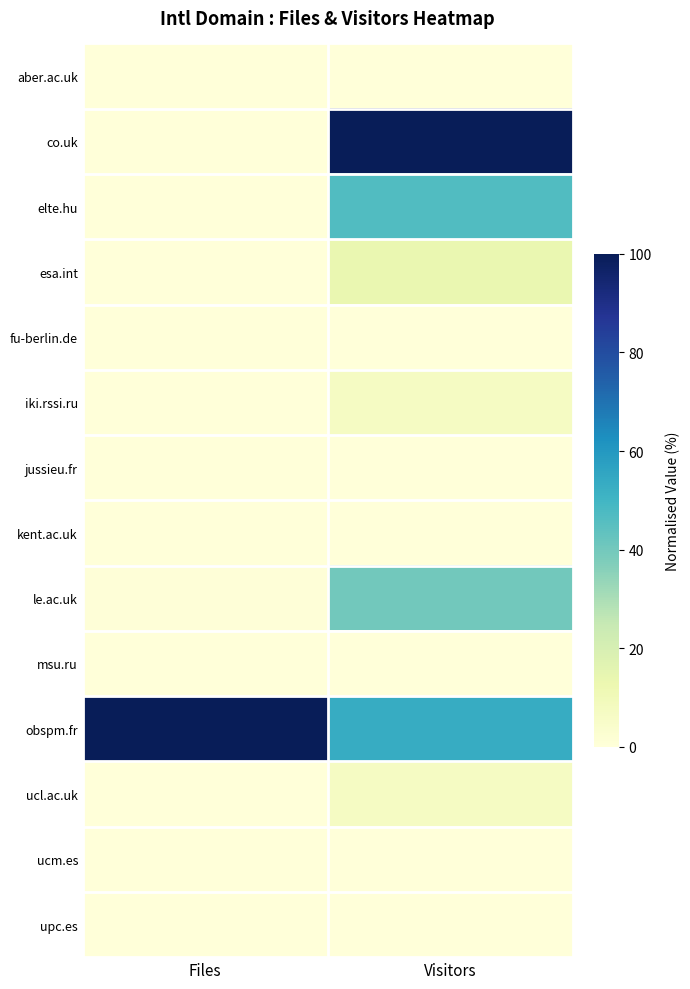

What is the total value across all series at Visitors?

266.7